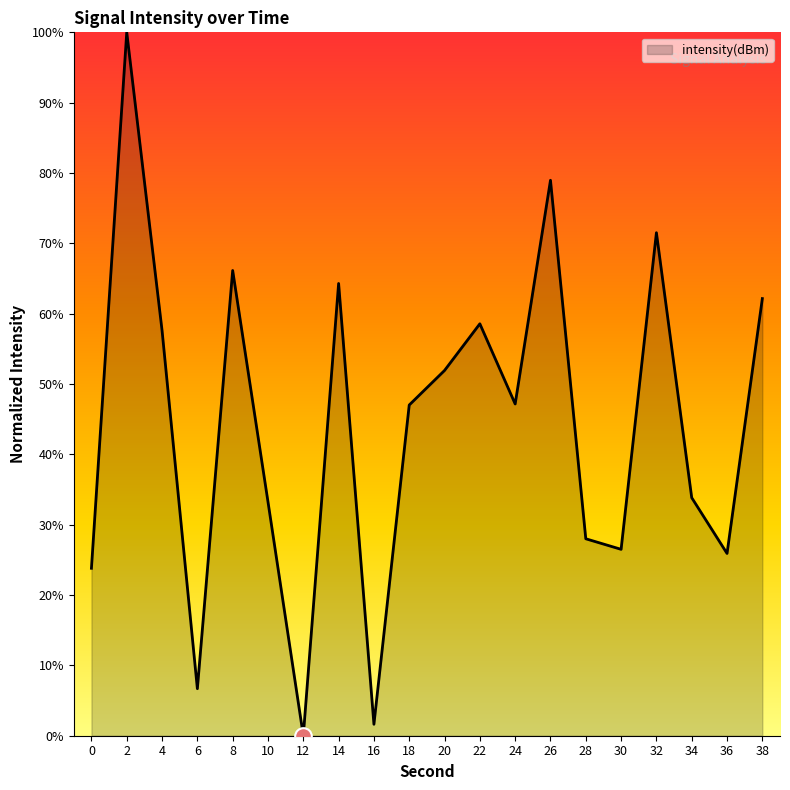

What is the change in value from 22 to 32?

+12.9